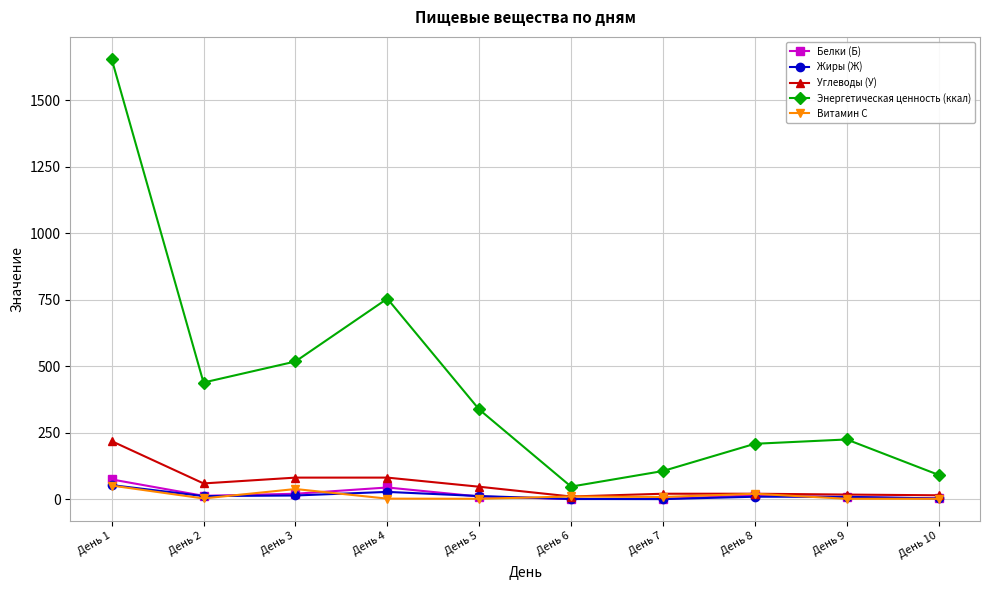

At which category does Углеводы (У) reach its first local valley?

День 2